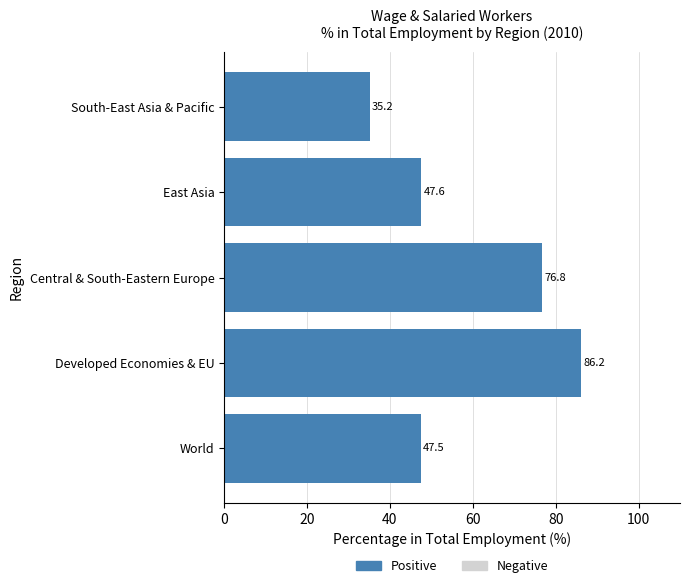

List the labels in order of value, smallest first.

South-East Asia & Pacific, World, East Asia, Central & South-Eastern Europe, Developed Economies & EU